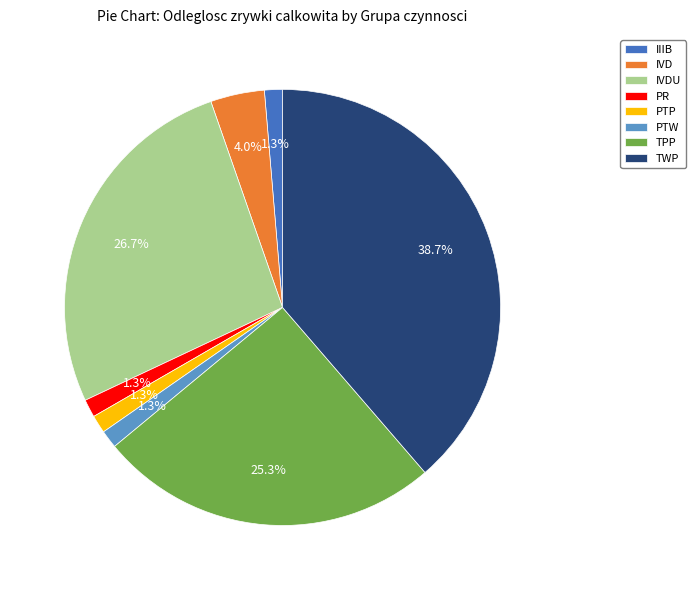

What percentage is the IVDU slice, to the nearest percent?

27%